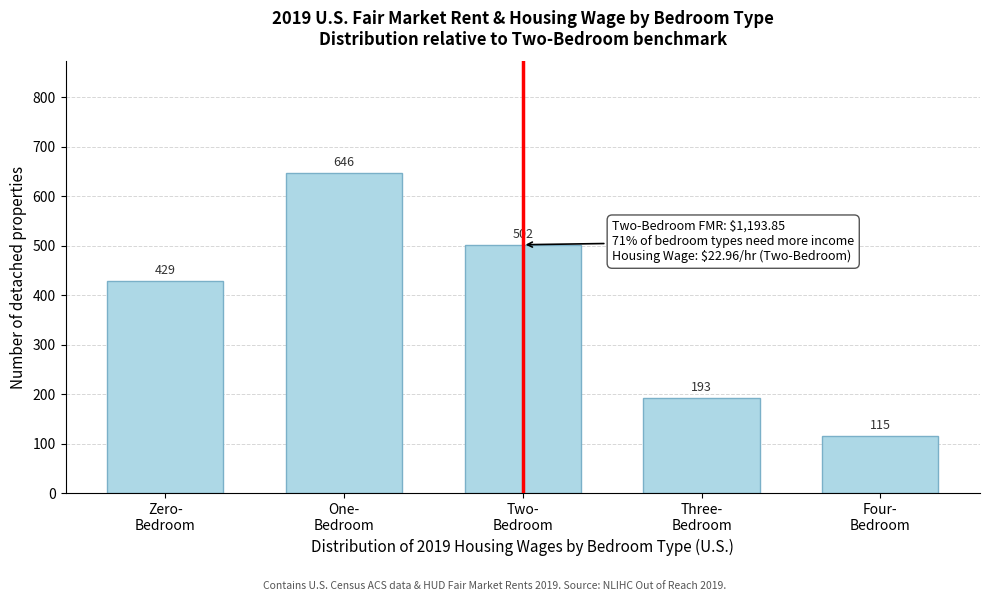

Reading left to right, transcribe all the data shown in this chart.

429	646	502	193	115